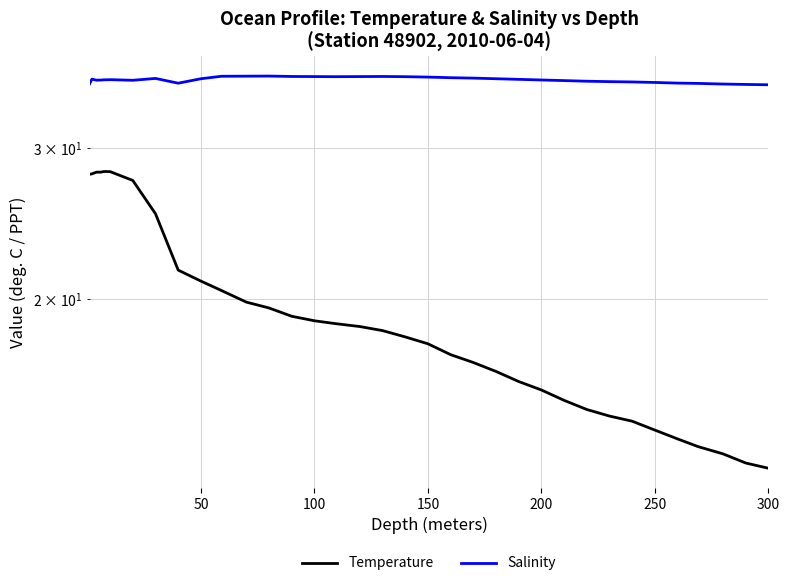

The value of Salinity at 300 is 21.7. True or false?

False